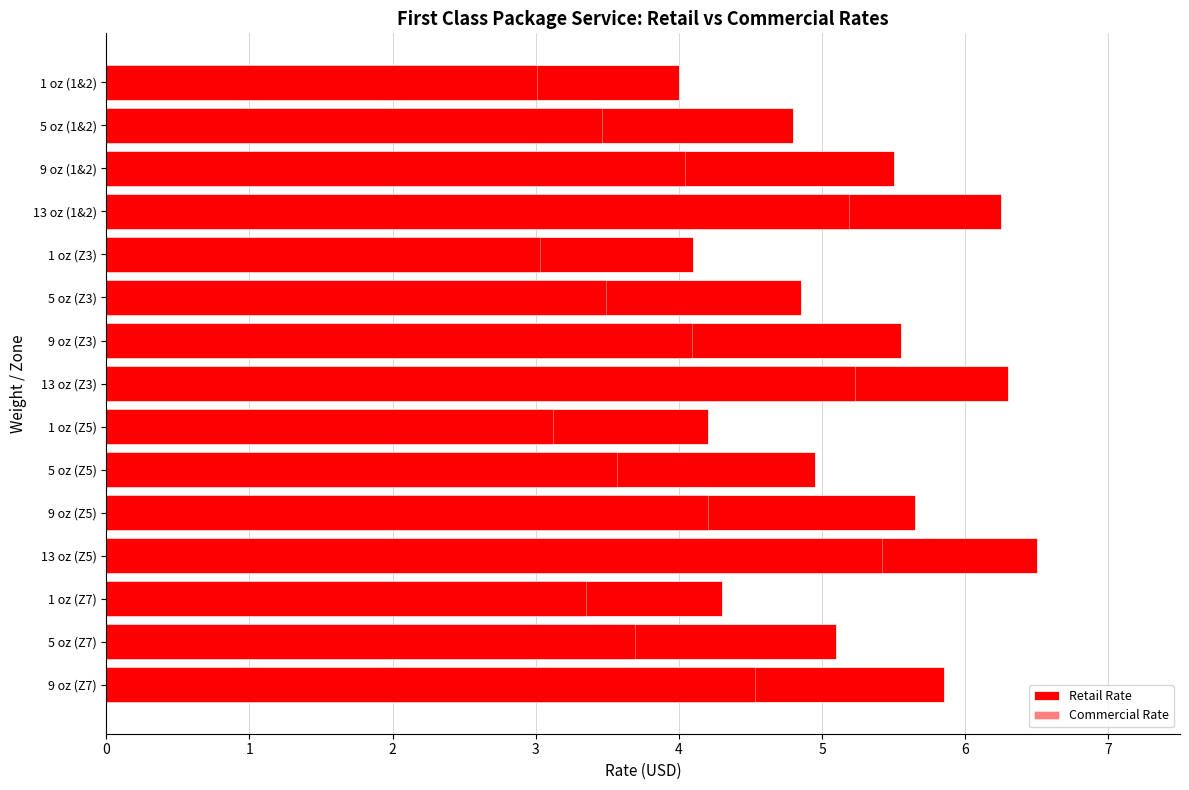

Is the value of Retail Rate at 9 oz (Z3) greater than the value of Commercial Rate at 5 oz (Z7)?

Yes